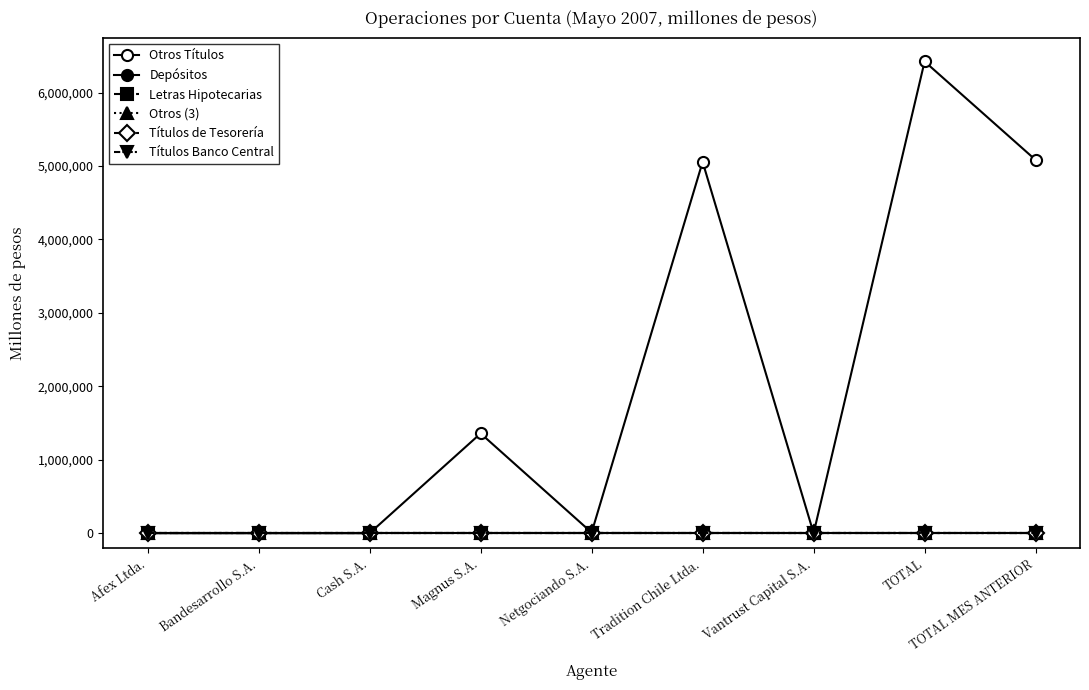

What is the difference between the highest and lowest values at Magnus S.A.?

1358661.8